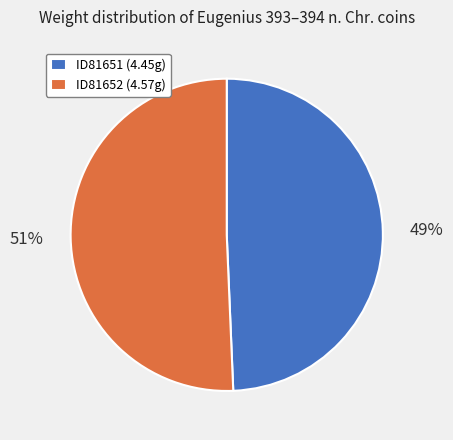

Do ID81651 (4.45g) and ID81652 (4.57g) together represent more than half of the pie?

Yes